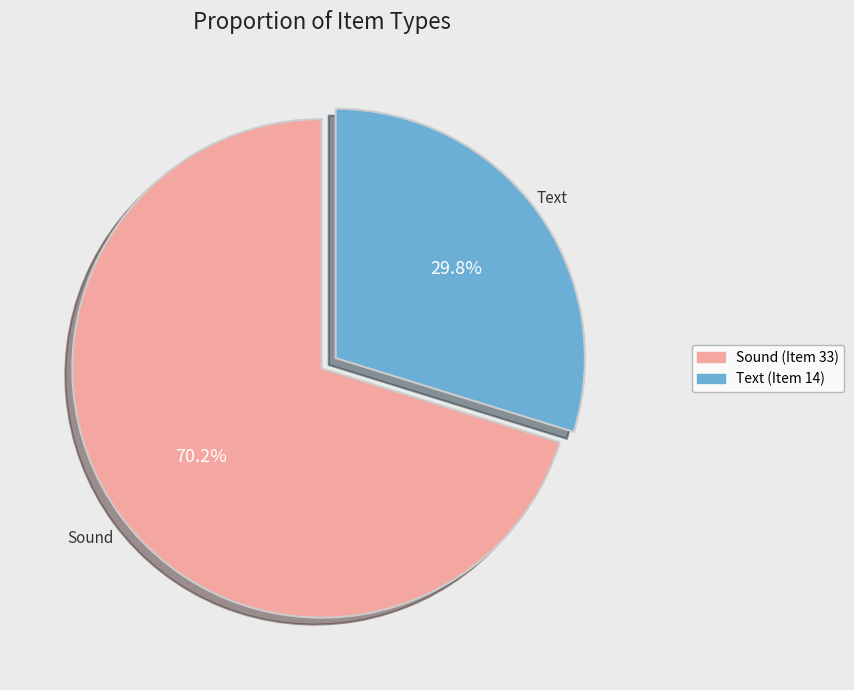

How many slices are in this pie chart?

2